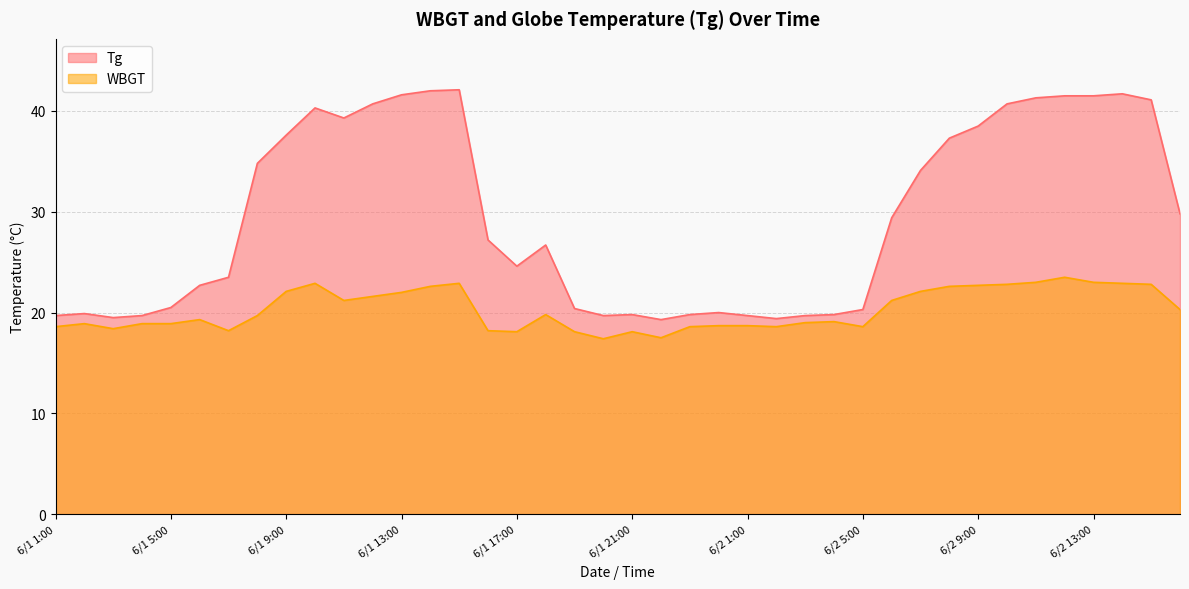

Is the value of WBGT at 6/1 18:00 greater than the value of Tg at 6/2 15:00?

No